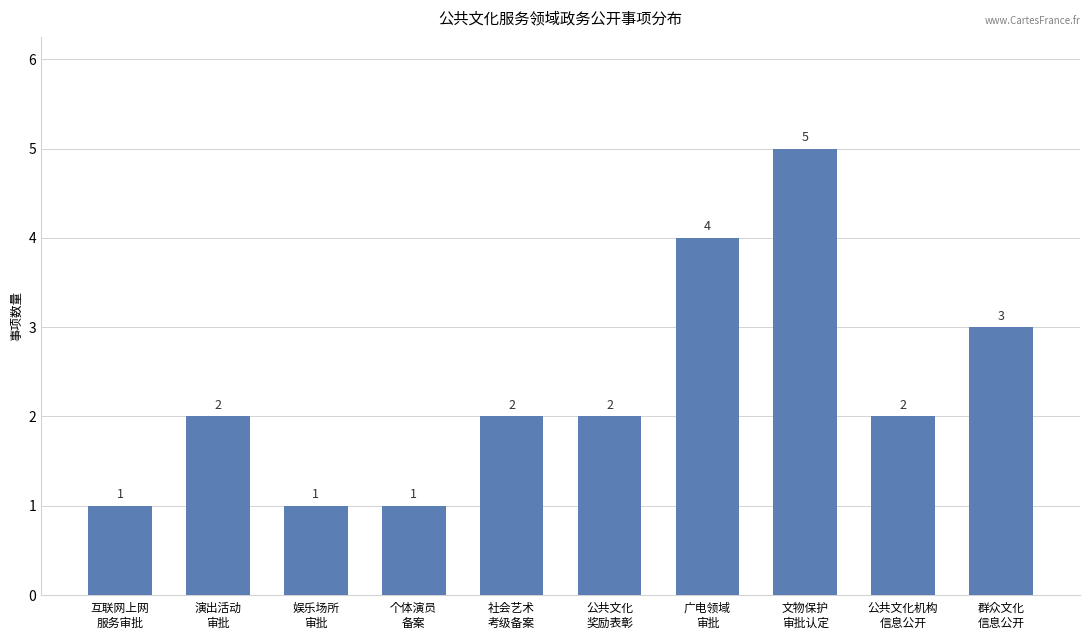

What is the smallest value displayed?

1